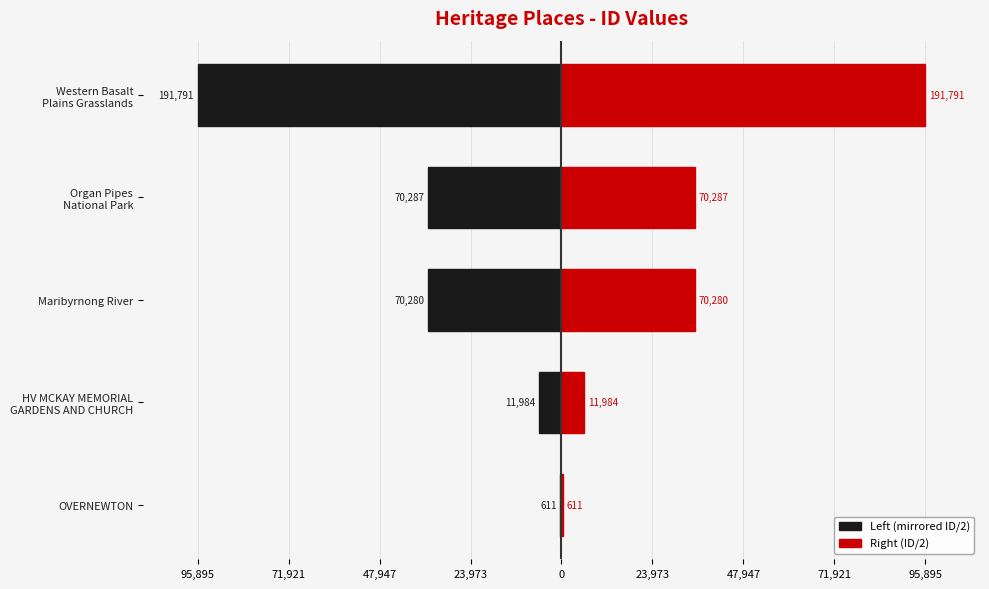

What is the sum of all Right (ID/2) values?

172476.5